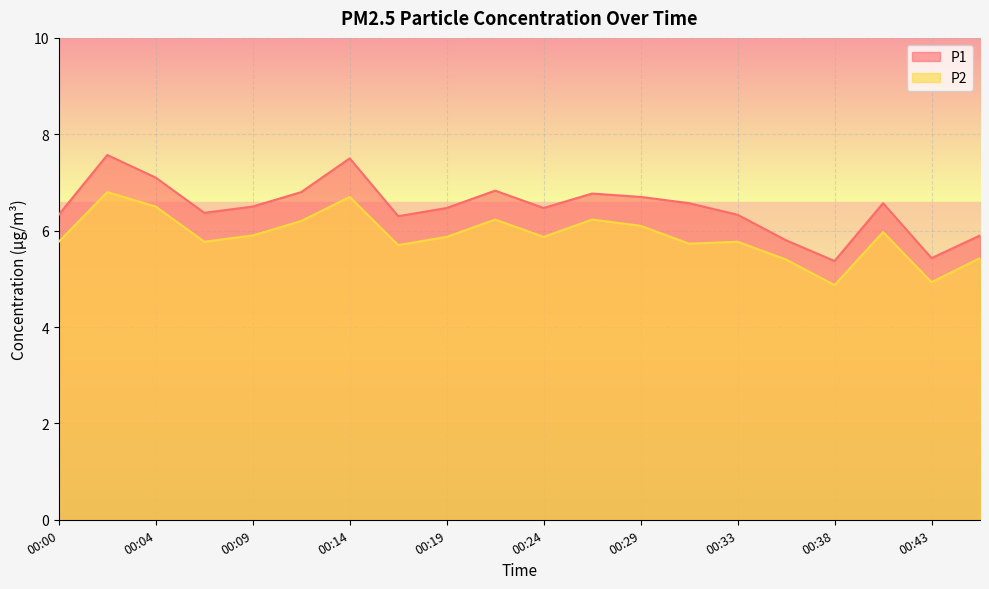

How many data points in P1 are less than 6?

4